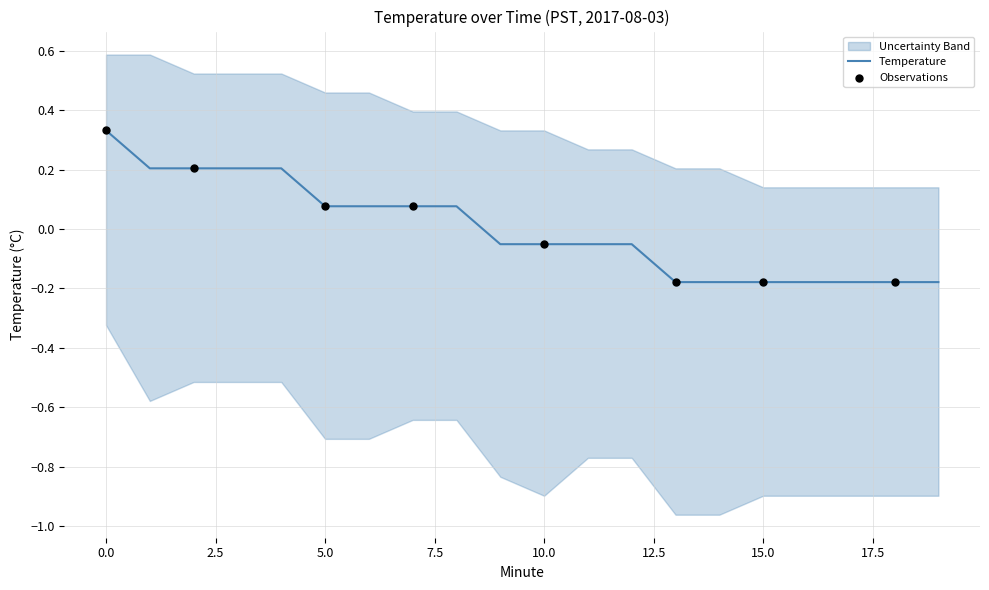

Is the value of upper at 9 greater than the value of lower at 17?

Yes